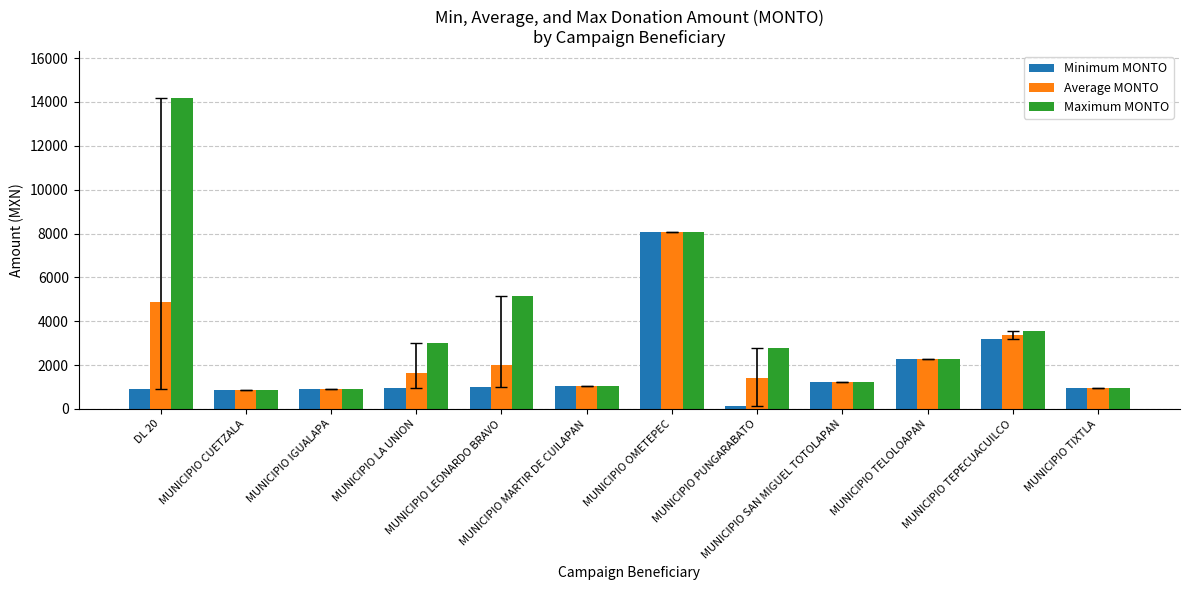

Where does the Average MONTO series first go above 1644?

DL 20